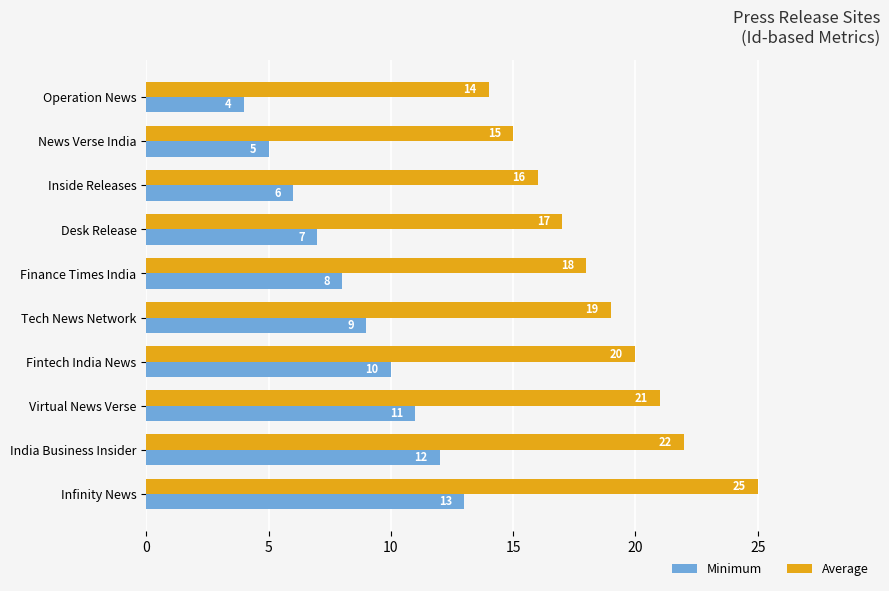

What is the highest value of the Average series?

25